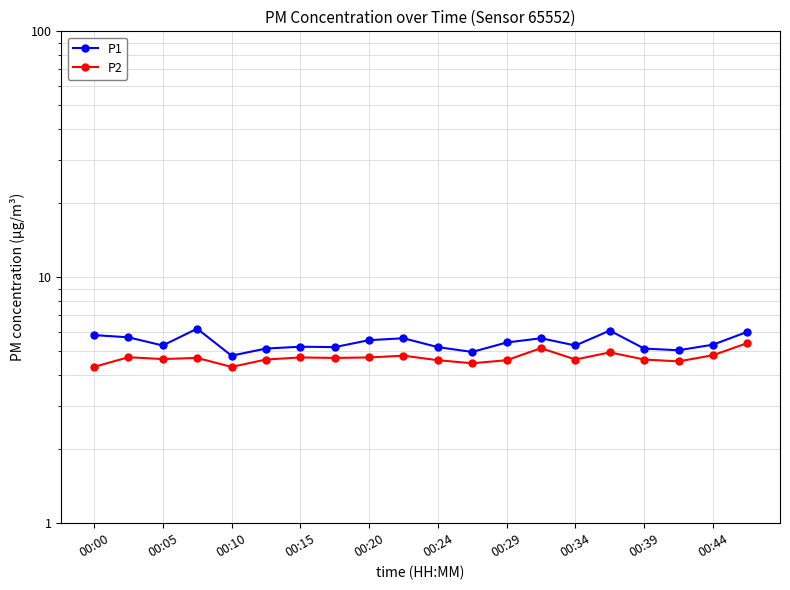

True or false: P1 and P2 cross at least once.

False